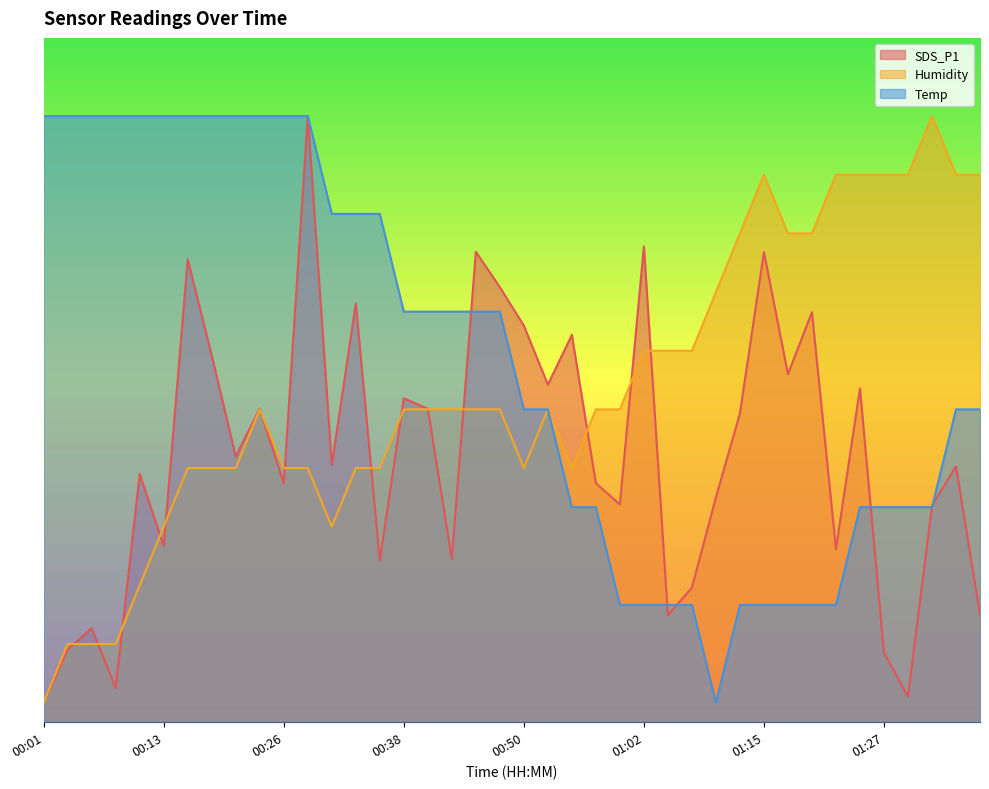

At how many categories does at least one series exceed 28?

40